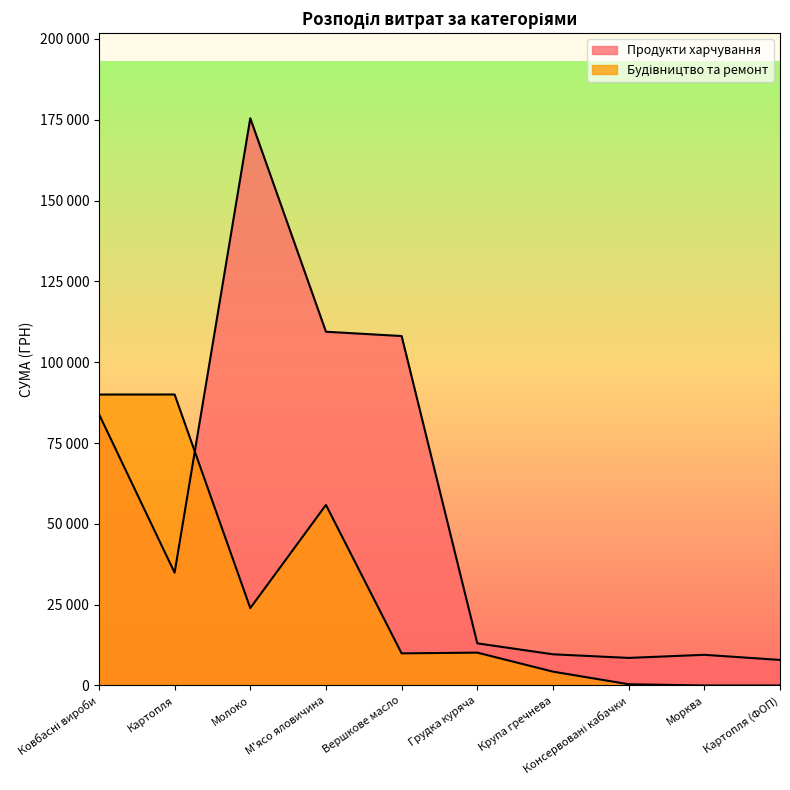

Count the number of categories in the chart.

10